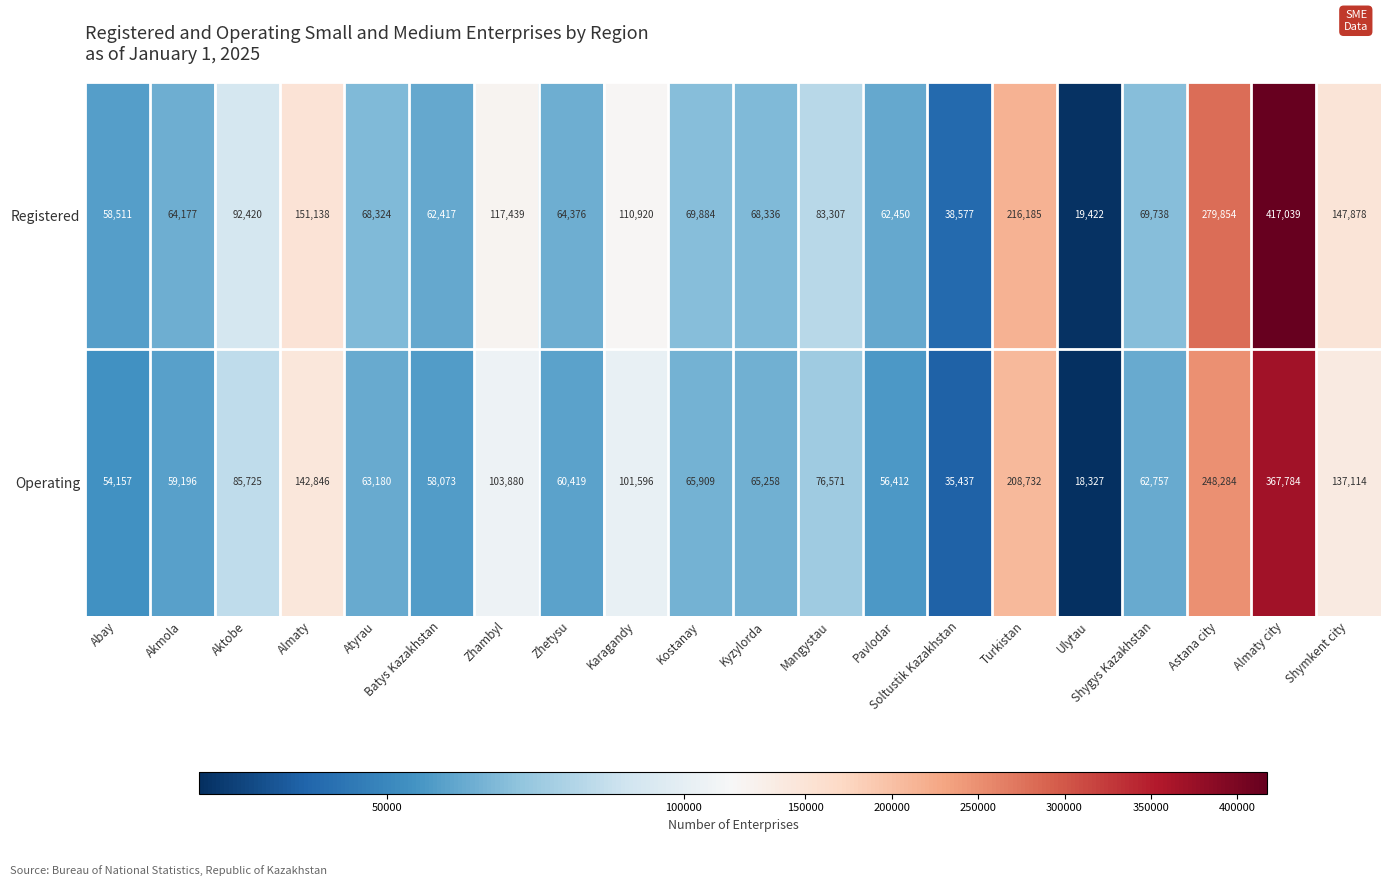

What is the greatest value displayed?

417039